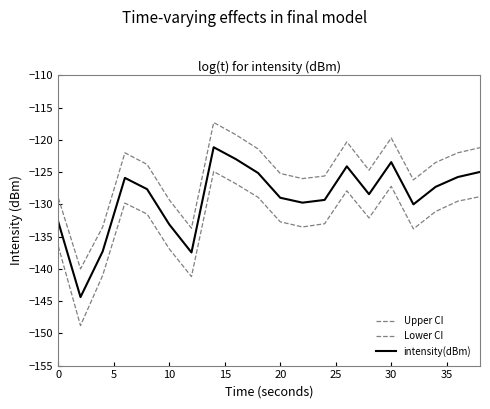

How many lines are shown in the chart?

3